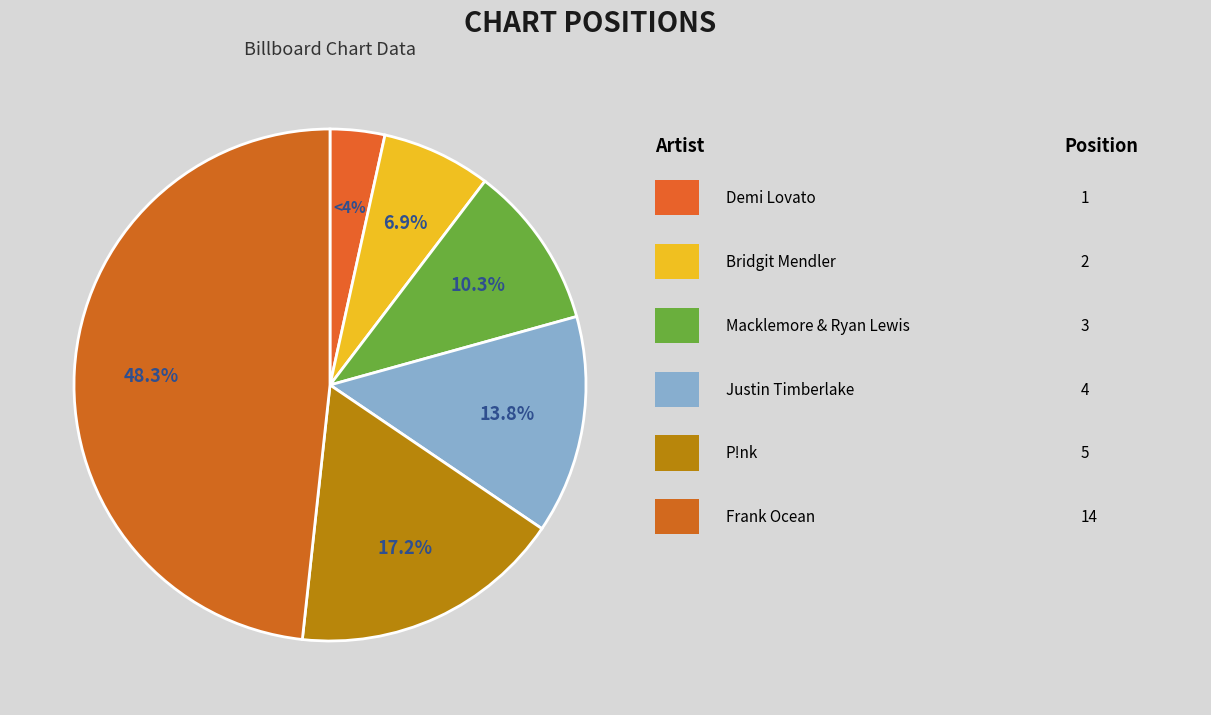

To the nearest percent, what percentage of the pie is P!nk?

17%